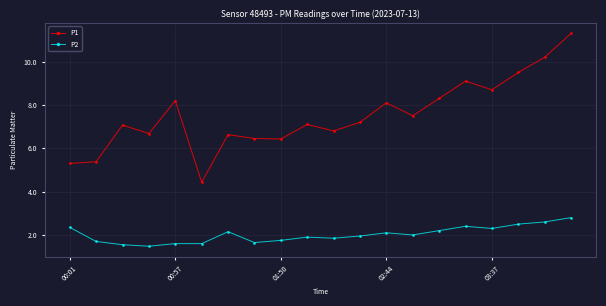

What is the value of the P1 point at the 2nd from the left?

5.4